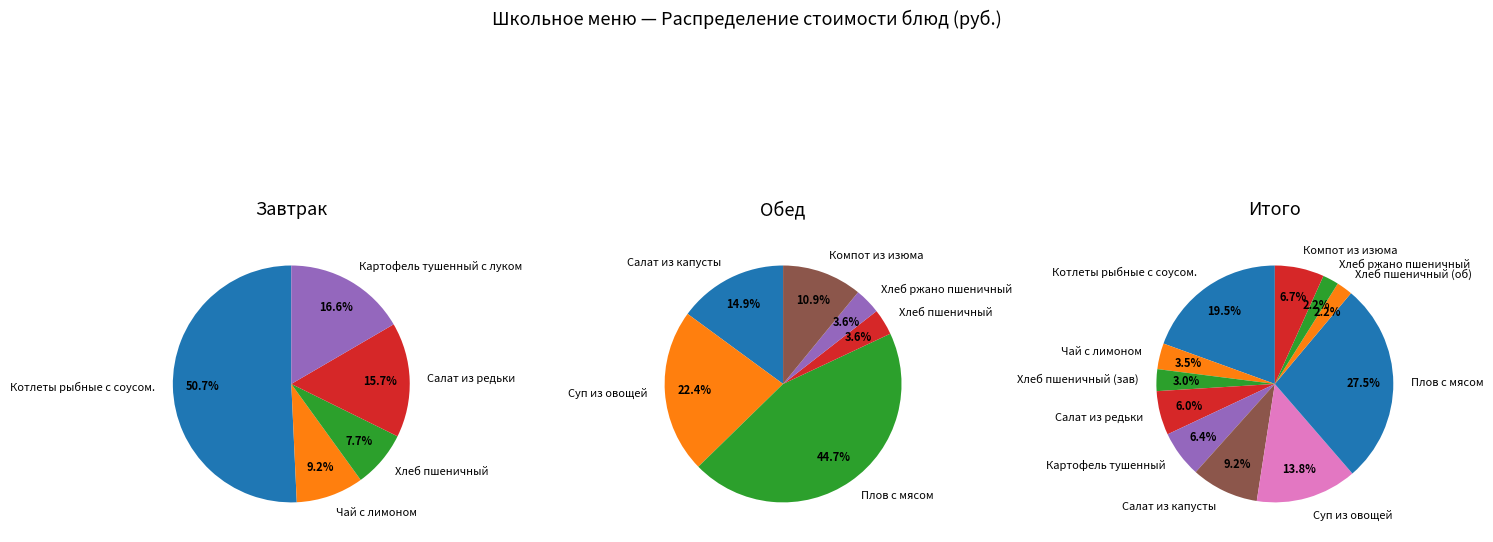

Count the number of slices in the pie.

11